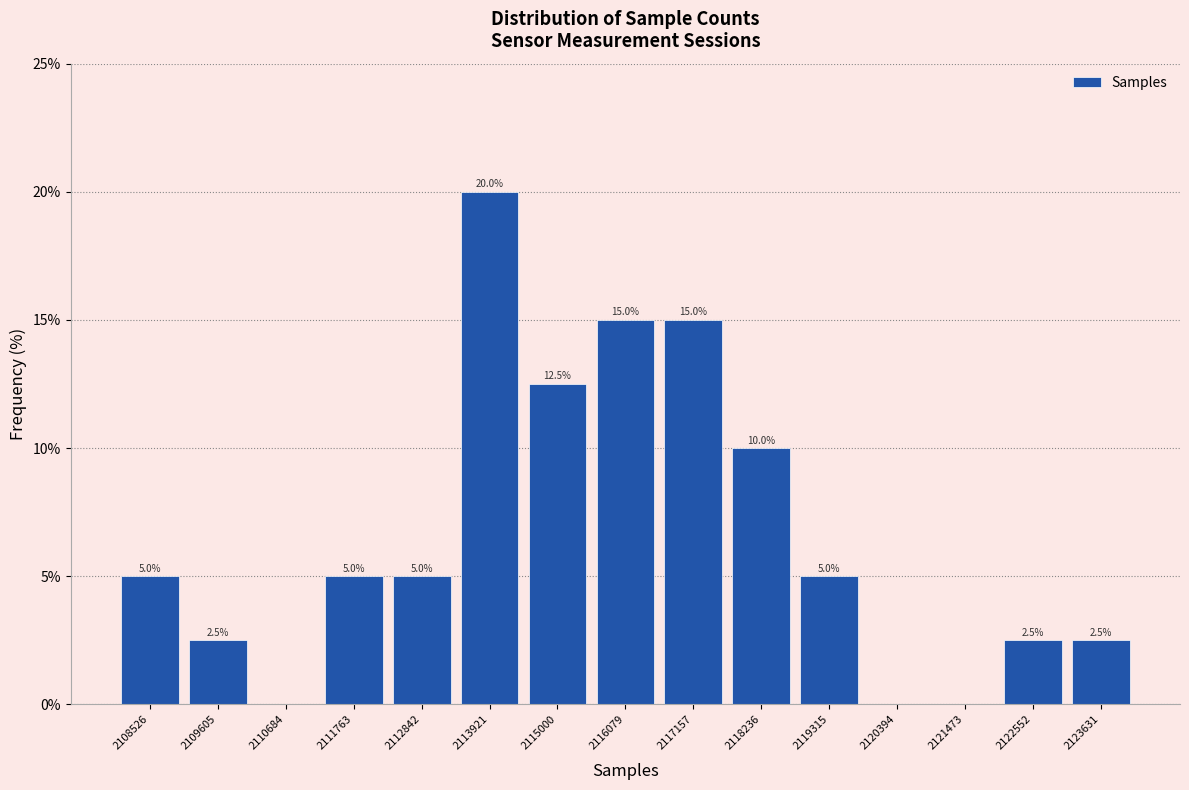

Over which range of the x-axis is the bar tallest?

2113400 to 2114400